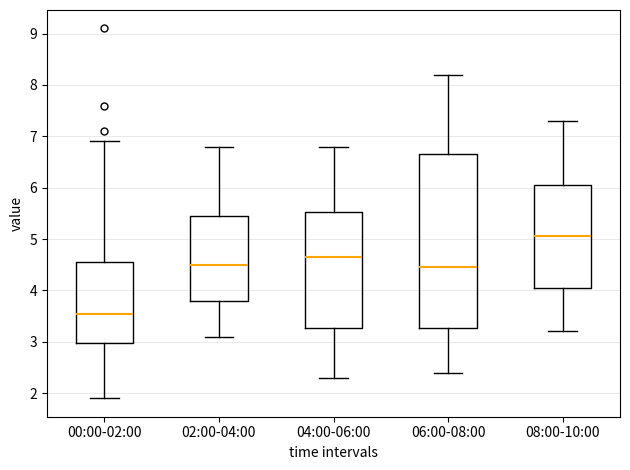

Reading left to right, read every box against the y-axis: the position of its median line, the range the box covers, and the ends of its whiskers. The values are not printed on the chart, so give them approximately, as read against the axis.

00:00-02:00: median 3.6, box 3.0 to 4.6, whiskers 1.9 to 6.9
02:00-04:00: median 4.5, box 3.8 to 5.5, whiskers 3.1 to 6.8
04:00-06:00: median 4.7, box 3.3 to 5.5, whiskers 2.3 to 6.8
06:00-08:00: median 4.5, box 3.3 to 6.7, whiskers 2.4 to 8.2
08:00-10:00: median 5.1, box 4.1 to 6.1, whiskers 3.2 to 7.3